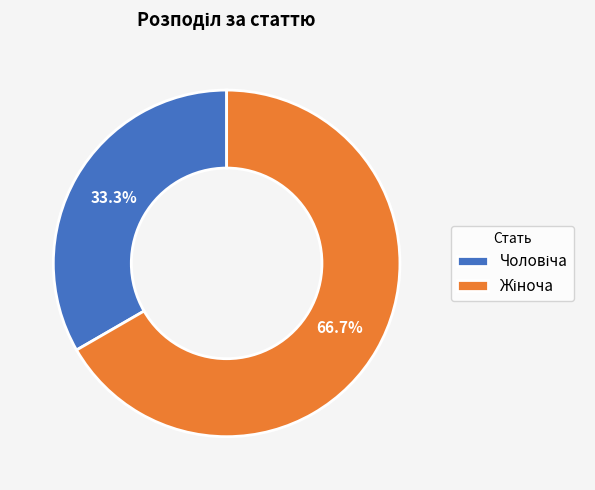

Is there a majority slice in this chart?

Yes